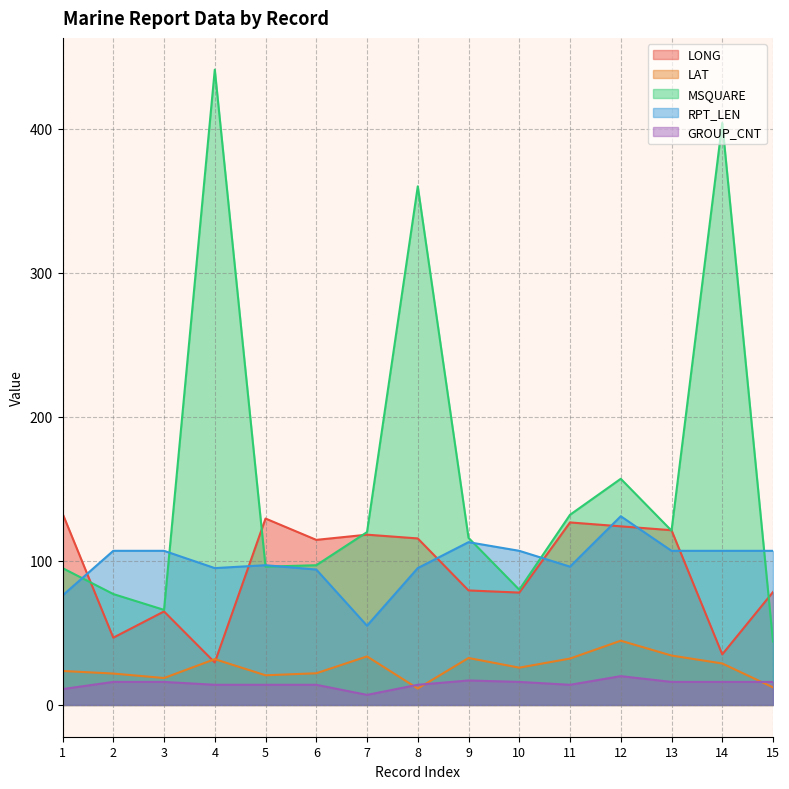

At how many categories does at least one series exceed 139?

4